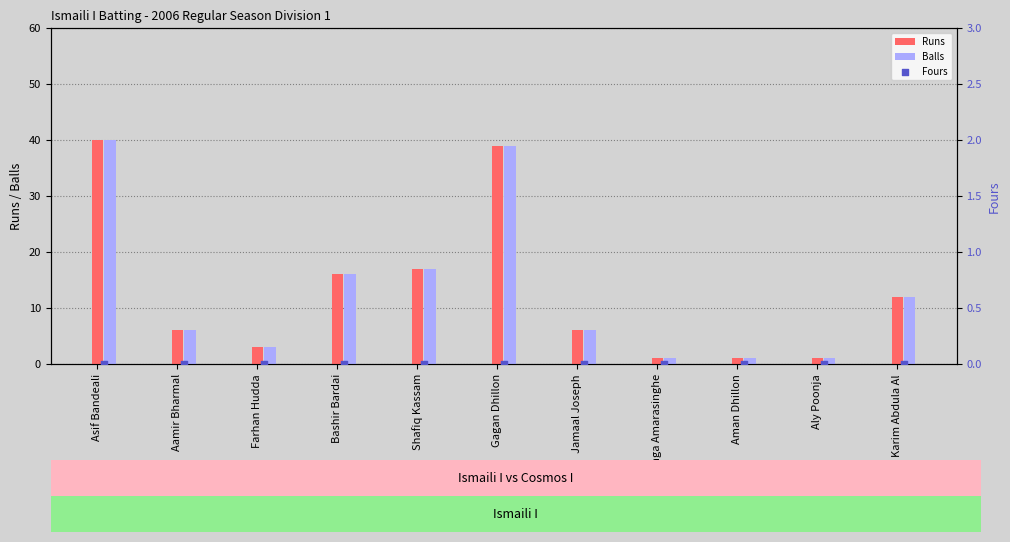

Which series reaches the maximum Y coordinate?

Runs